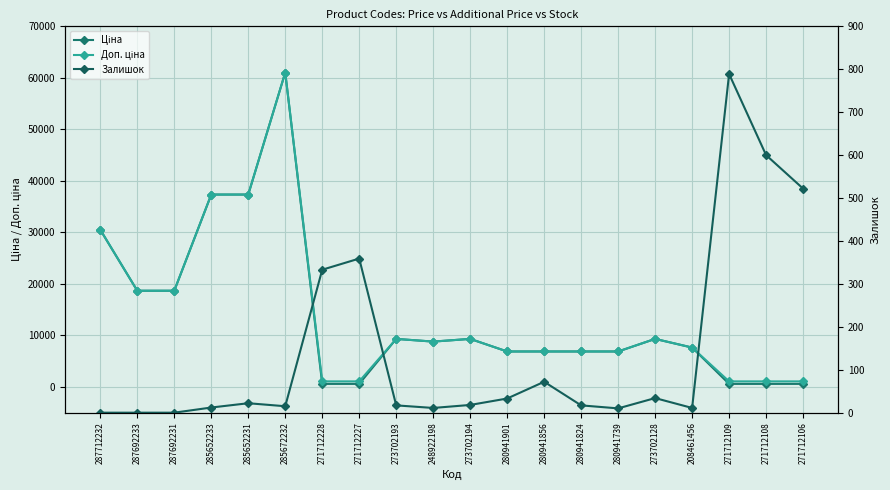

What is the label of the 1st point from the left?

287712232